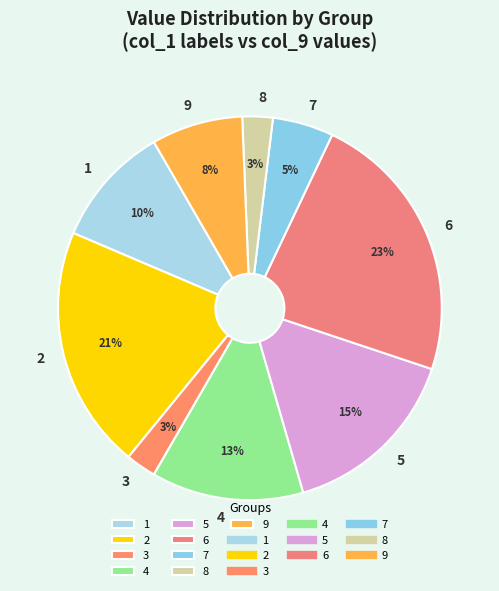

Which category has the biggest portion of the pie?

6